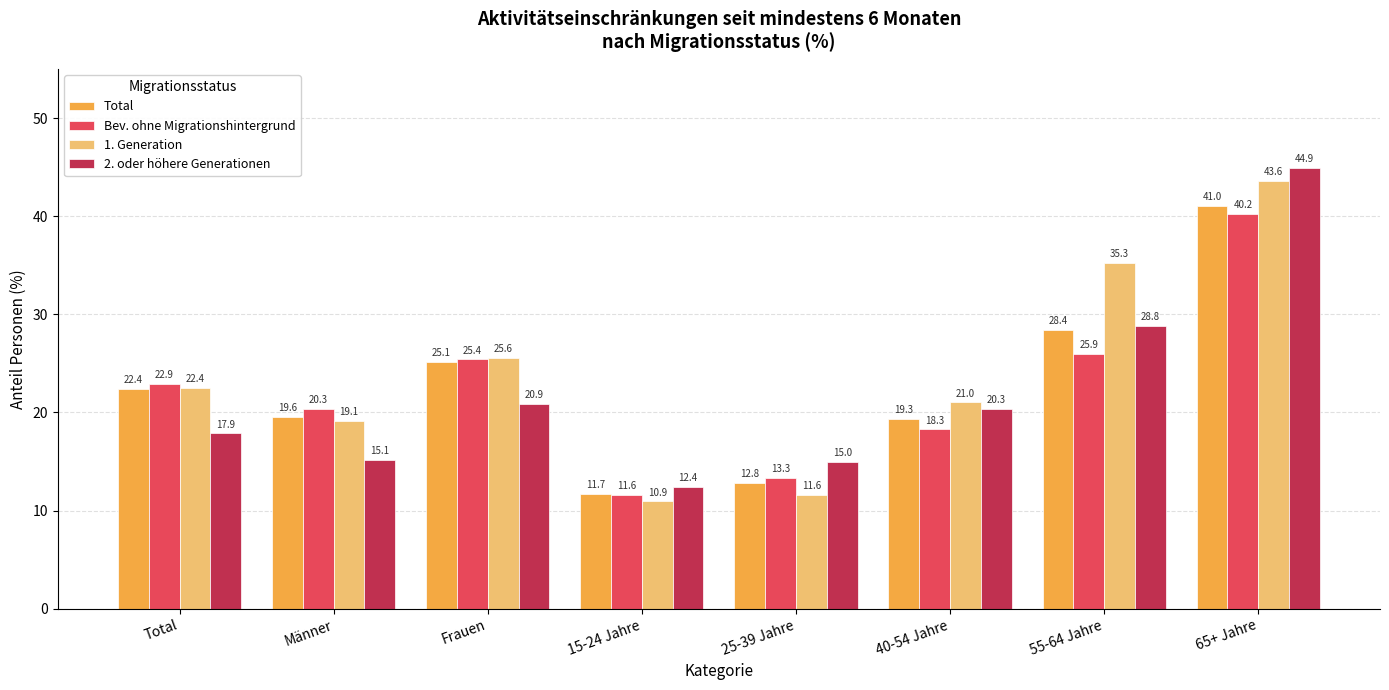

Is it true that Bev. ohne Migrationshintergrund equals 16.6 at 15-24 Jahre?

False